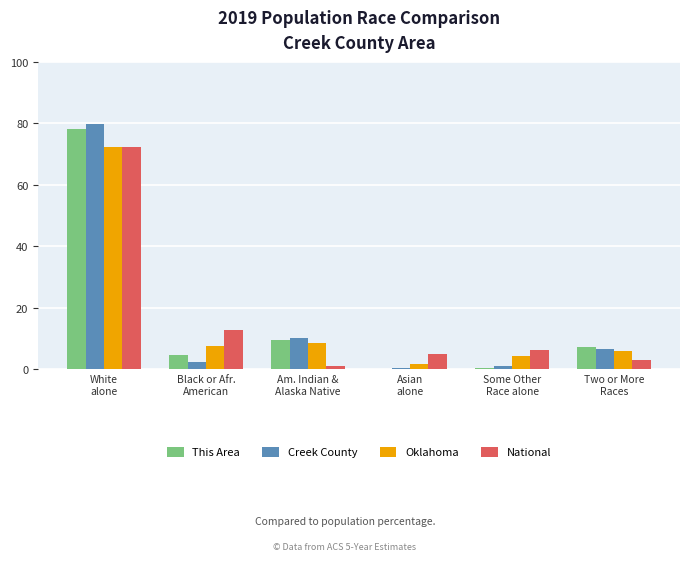

What is the maximum value shown in the chart?

79.7